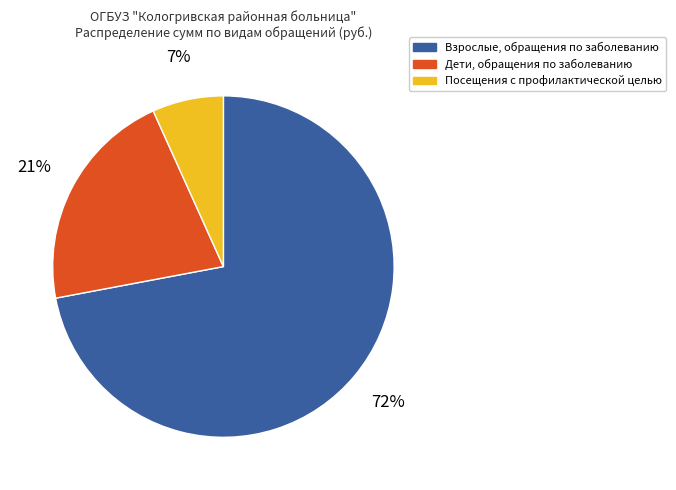

Is there any slice that represents more than half of the pie?

Yes